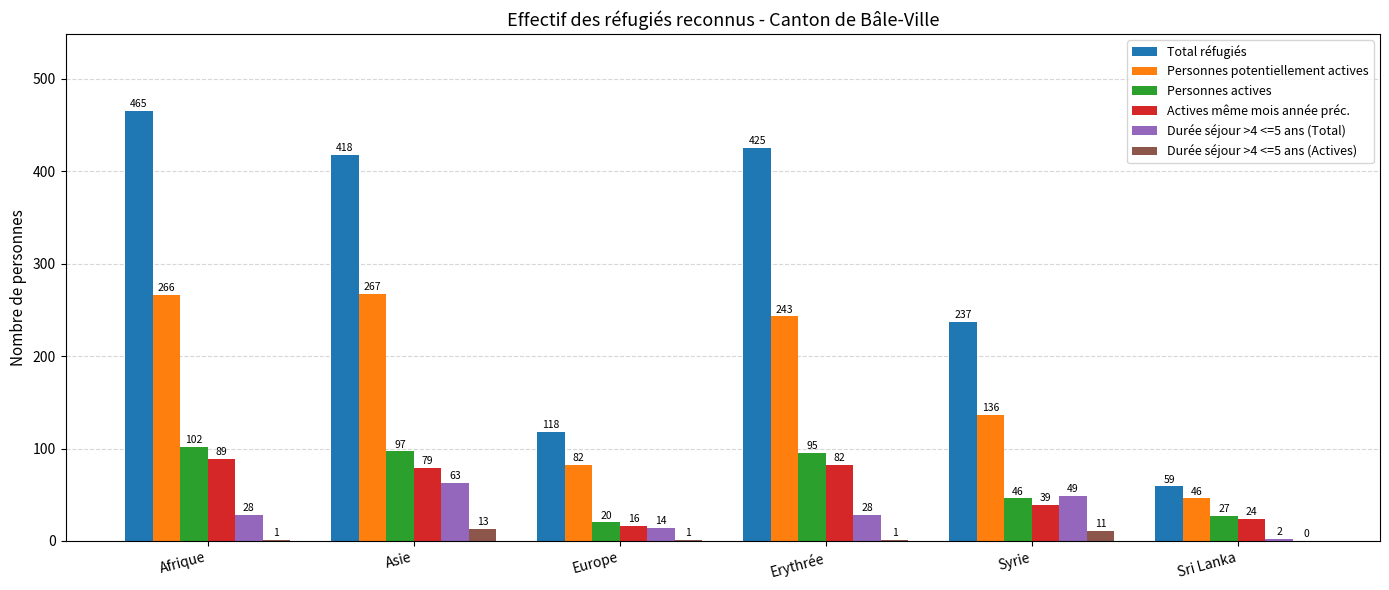

Which series changed the most between Asie and Erythrée?

Durée séjour >4 <=5 ans (Total)